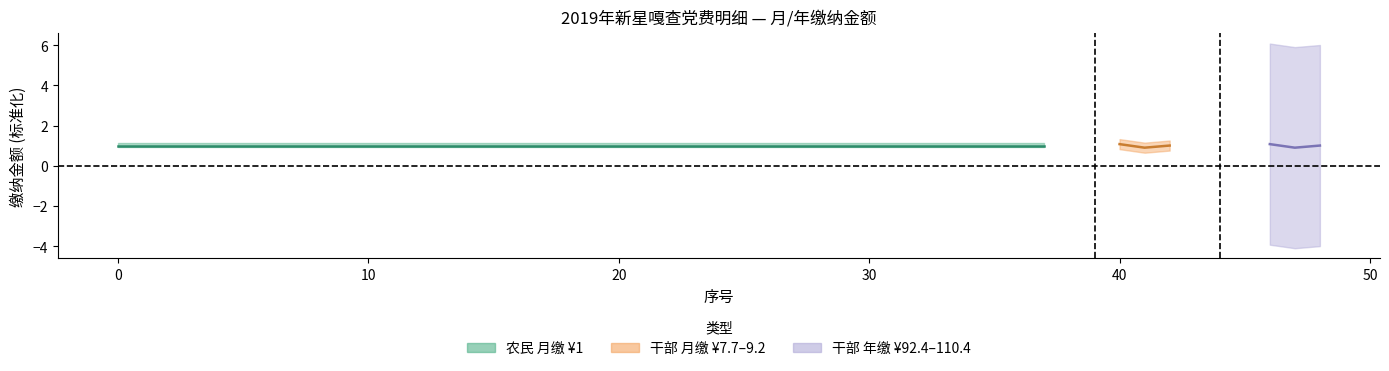

What is the sum of all 干部_年缴金额 values?

3.0